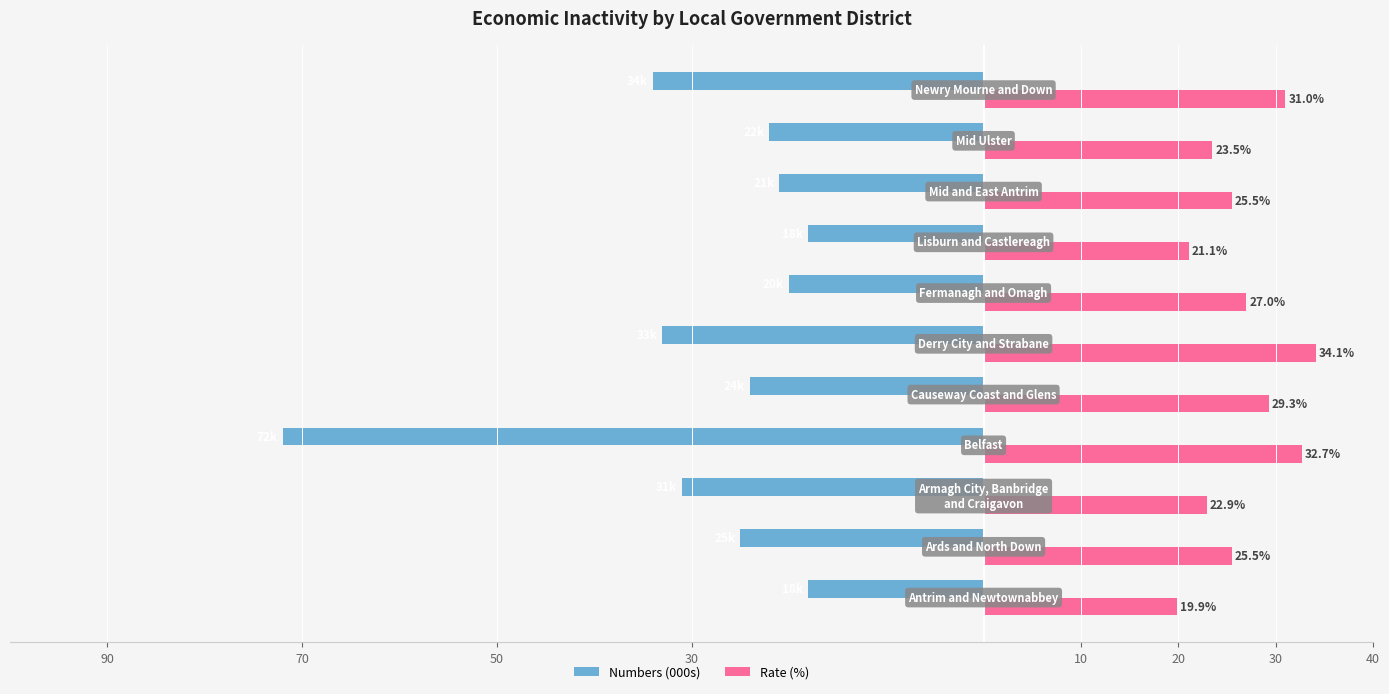

What are all the series names shown in the legend?

Numbers (000s), Rate (%)